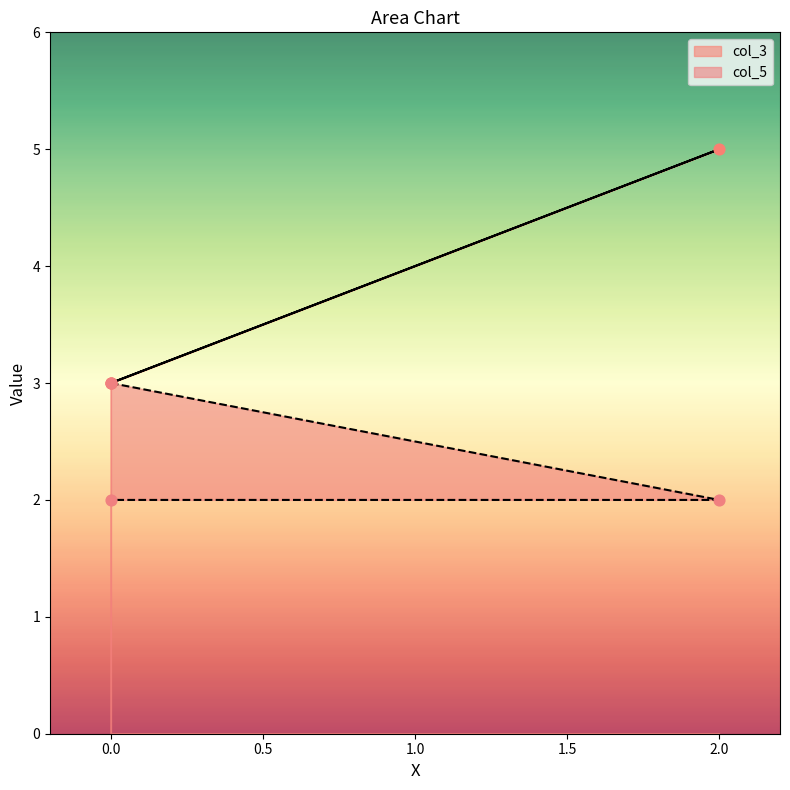

Which series has the largest total across all categories?

col_3